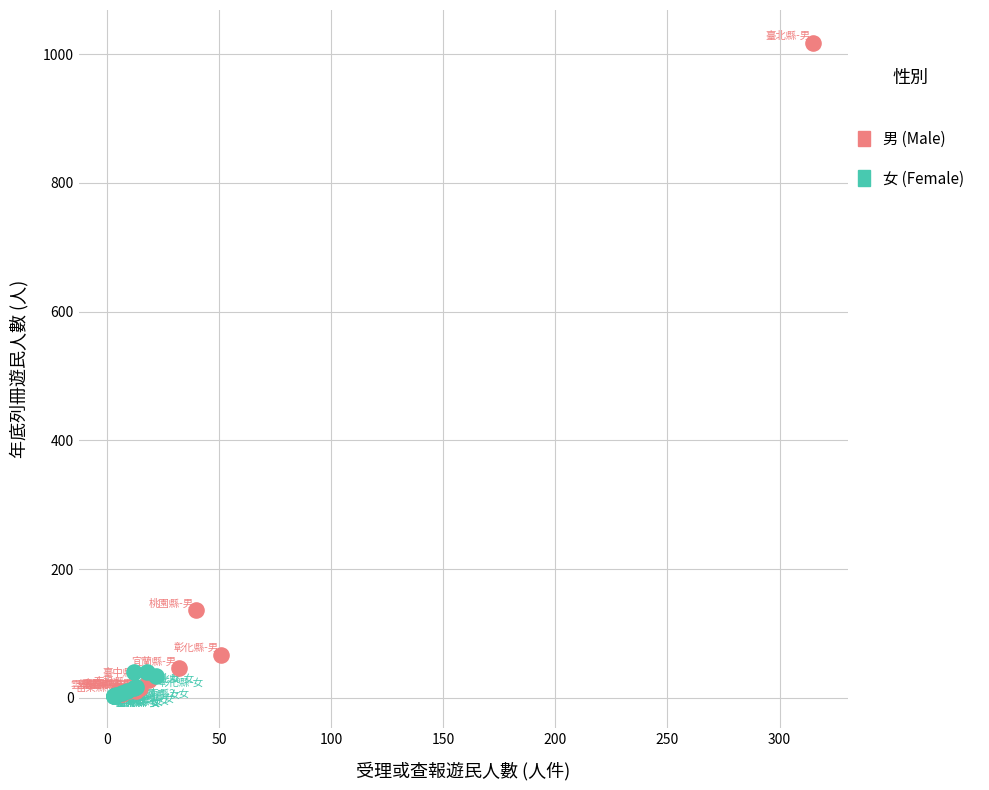

Which series has the largest Y range (max minus min)?

男 (Male)